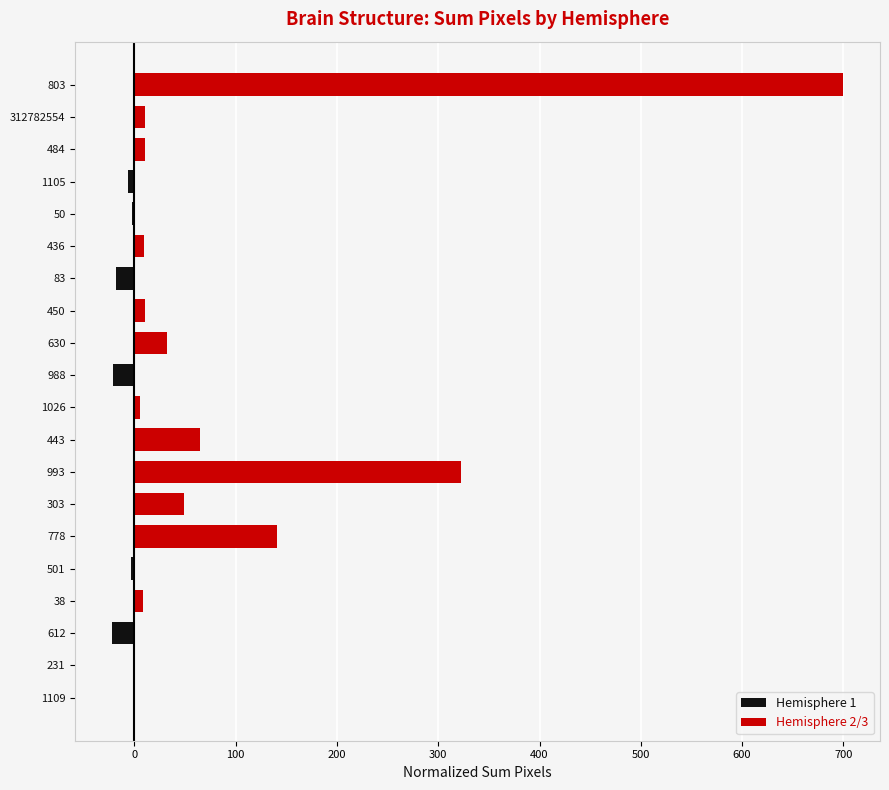

What is the average value of the Hemisphere 2/3 series?

68.3